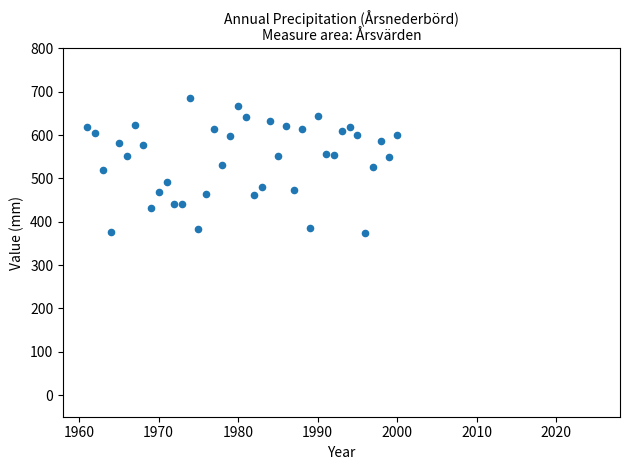

What is the range of X values (max minus min)?

39.0